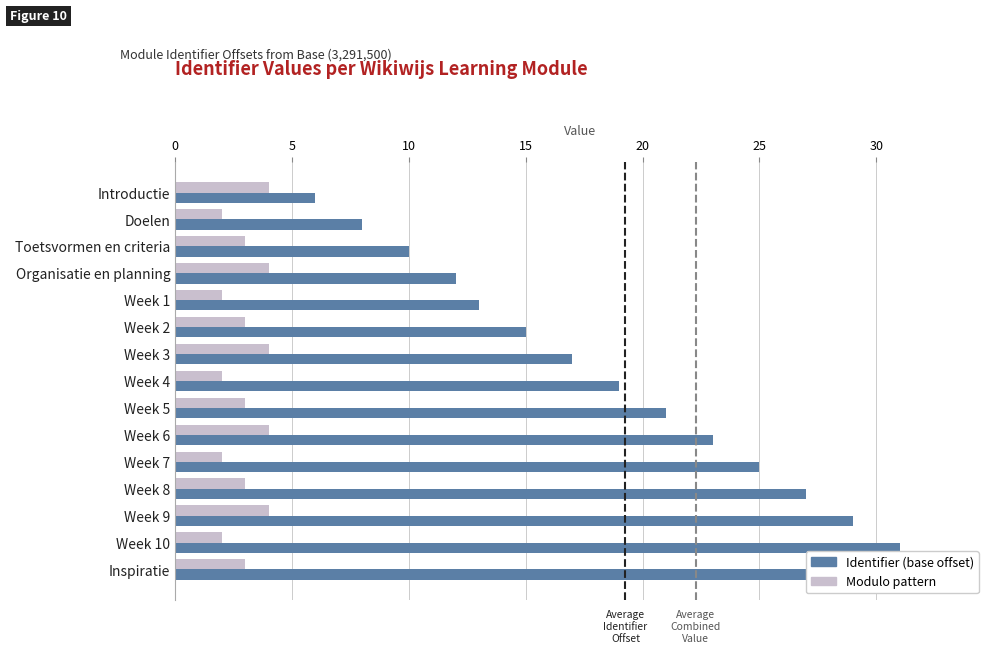

Between Week 7 and Introductie, which is larger?

Week 7